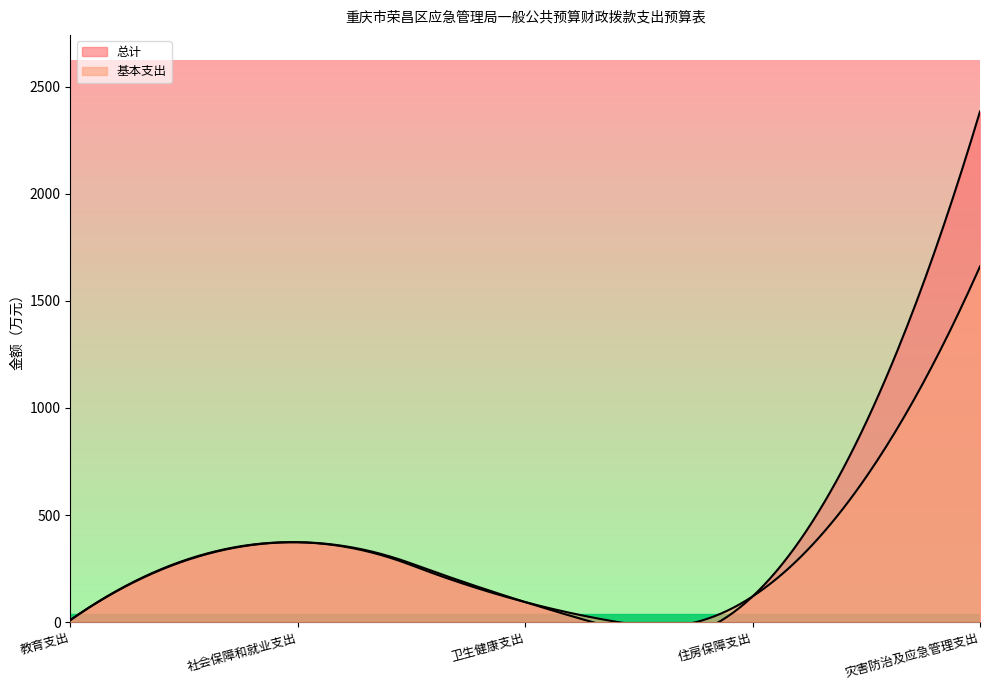

Reading left to right, list all the values displayed in this chart.

总计: 9.4	373.0	93.7	119.9	2383.5
基本支出: 9.4	373.0	93.7	119.9	1660.1